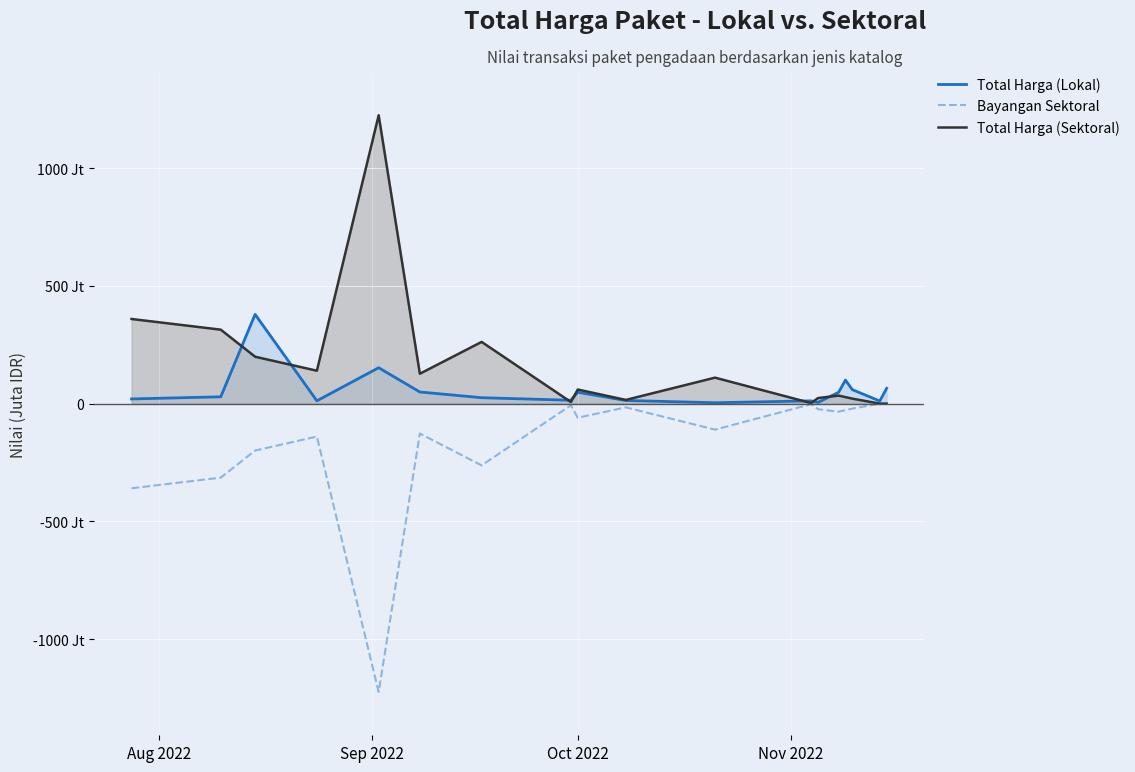

Rank the series at Nov 2022 from lowest to highest value.

Bayangan Sektoral, Total Harga (Lokal), Total Harga (Sektoral)